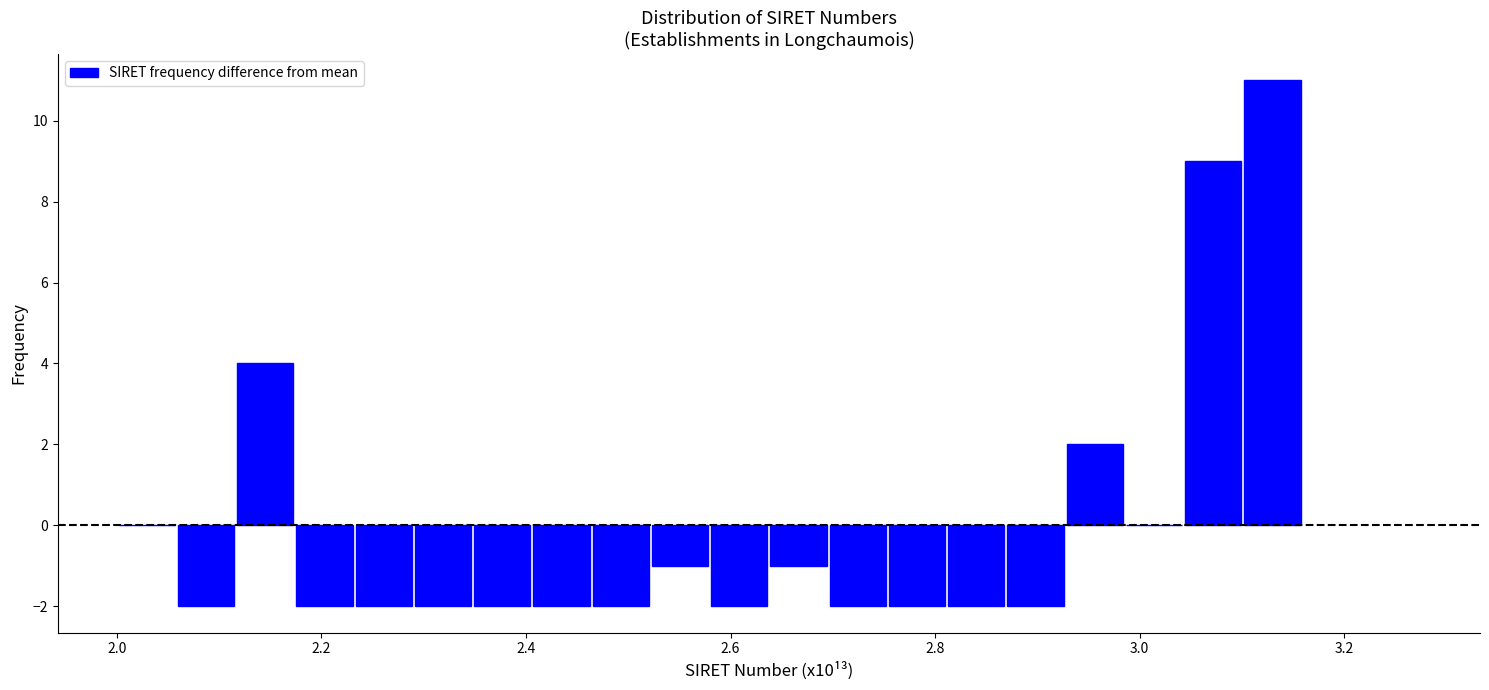

Read against the x-axis, roughly where is the centre of the tallest bar?

3.14